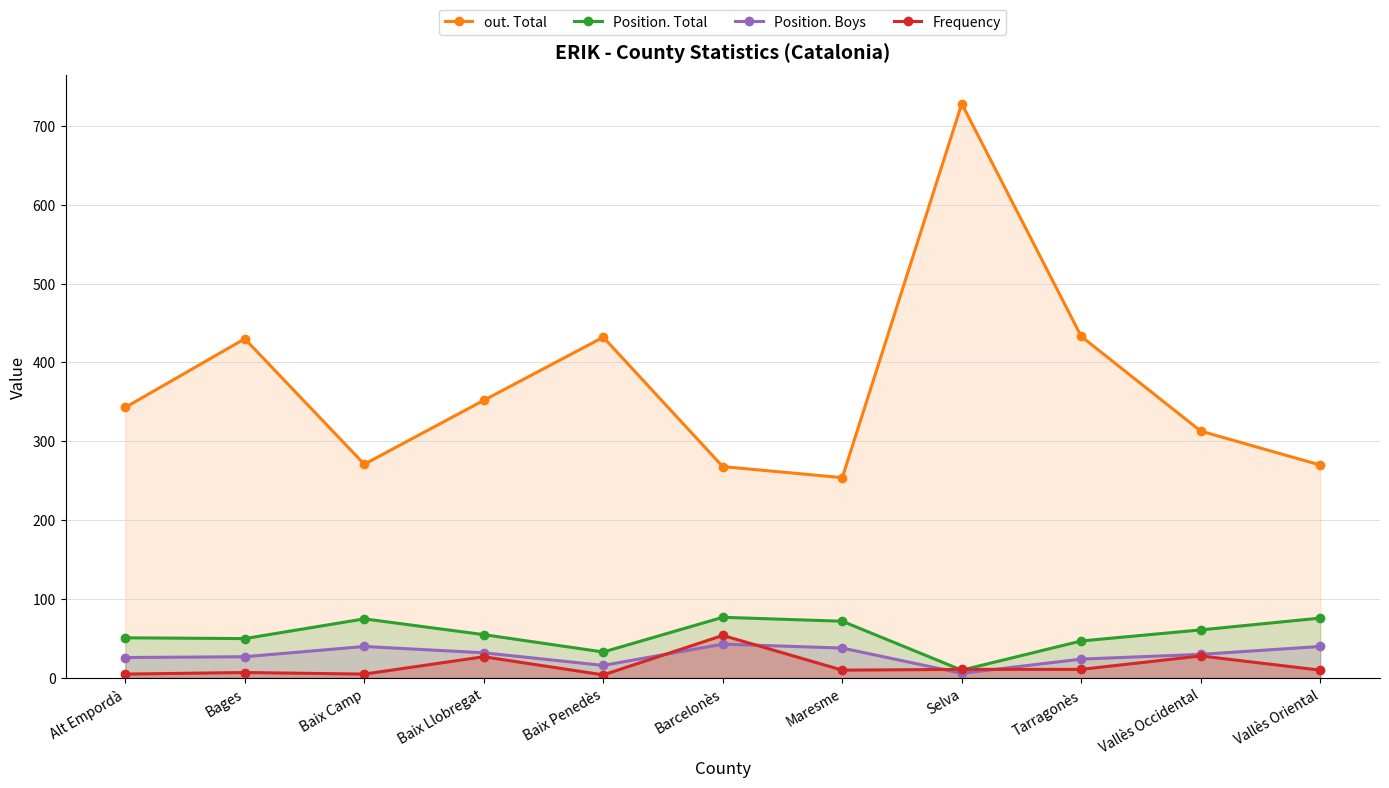

Is it true that Frequency equals 18 at Vallès Occidental?

False